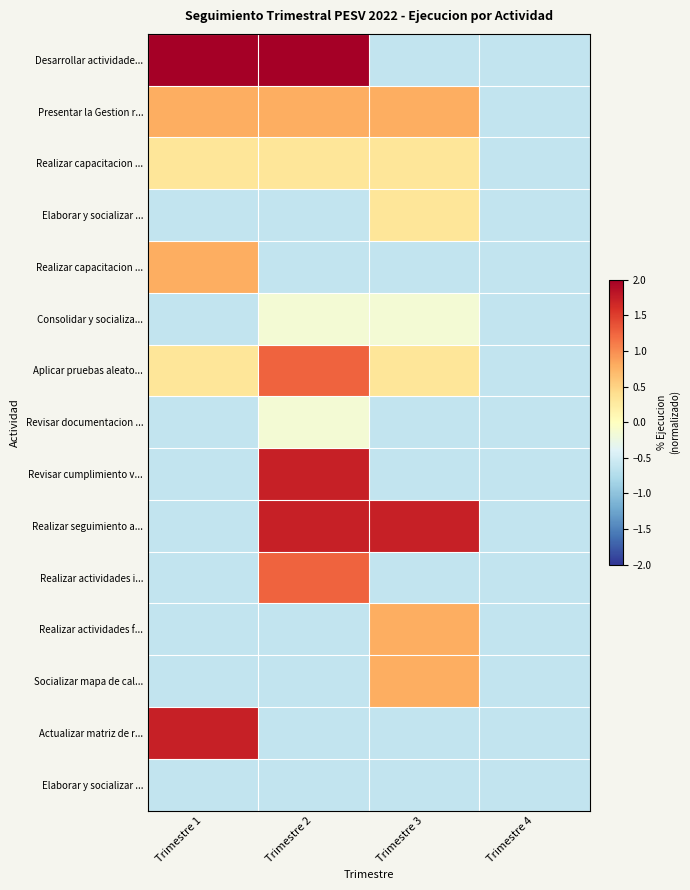

How many categories are shown in the chart?

4